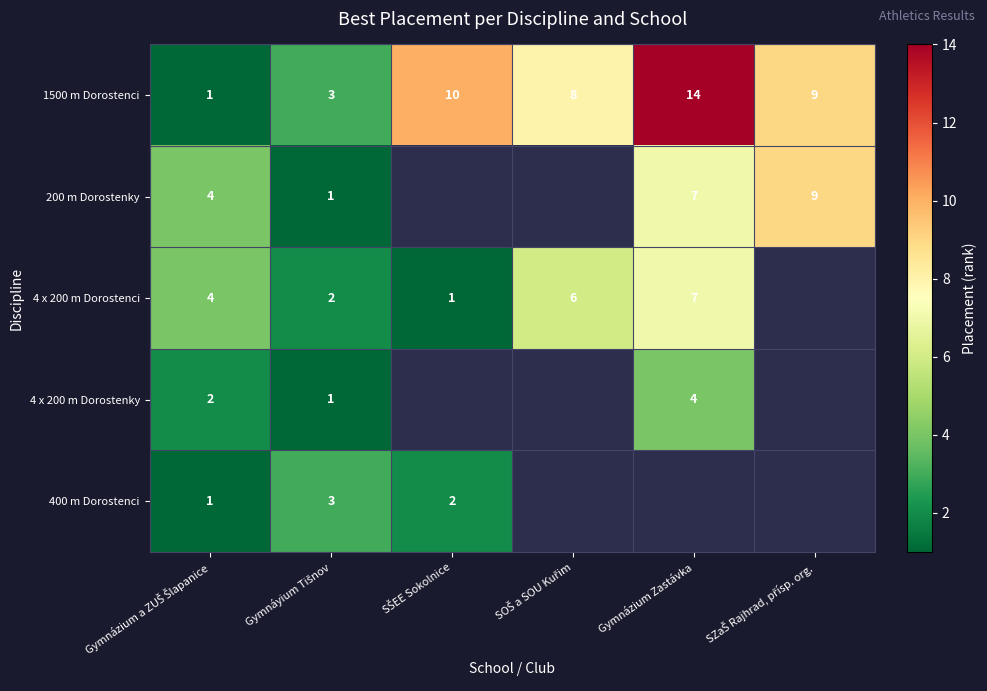

Which category has the highest value in the 1500 m Dorostenci series?

Gymnázium Zastávka